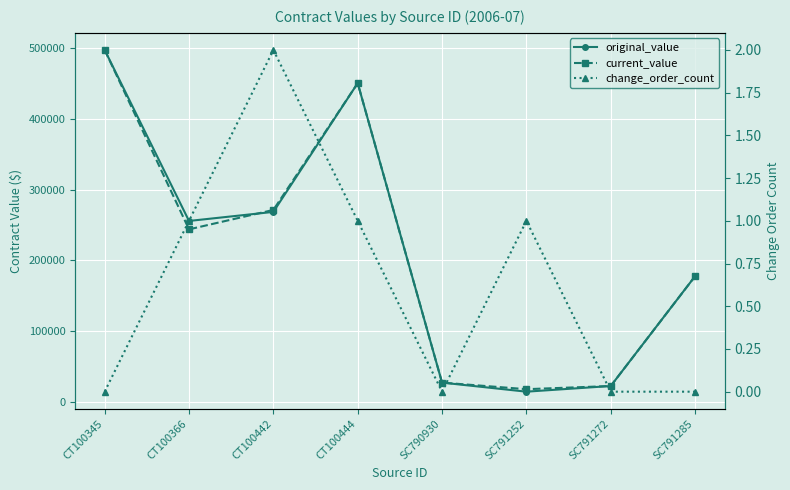

How many series are shown in this chart?

3